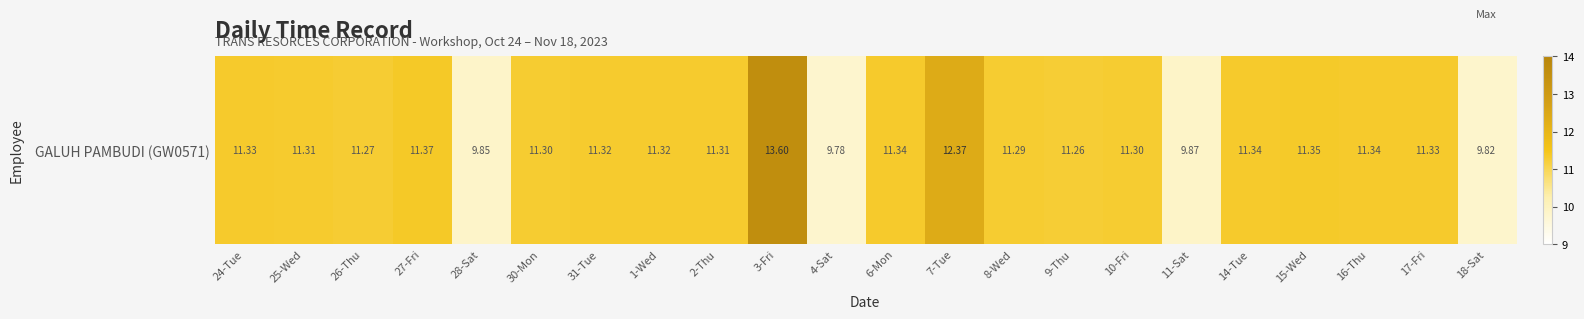

Between 2-Thu and 30-Mon, which is larger?

2-Thu